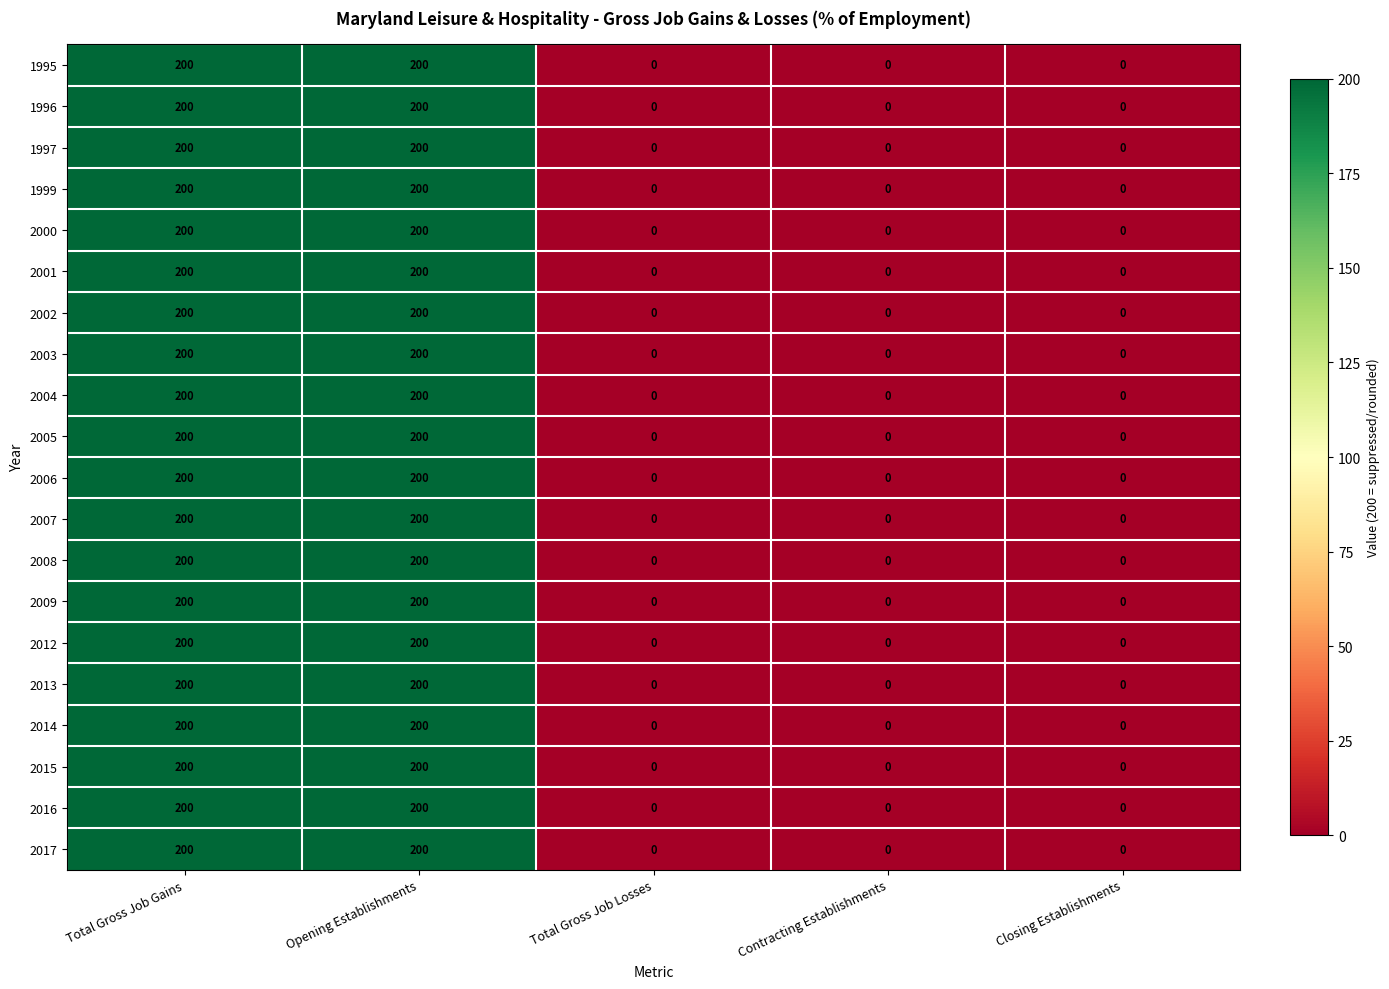

What is the maximum value for 2009?

200